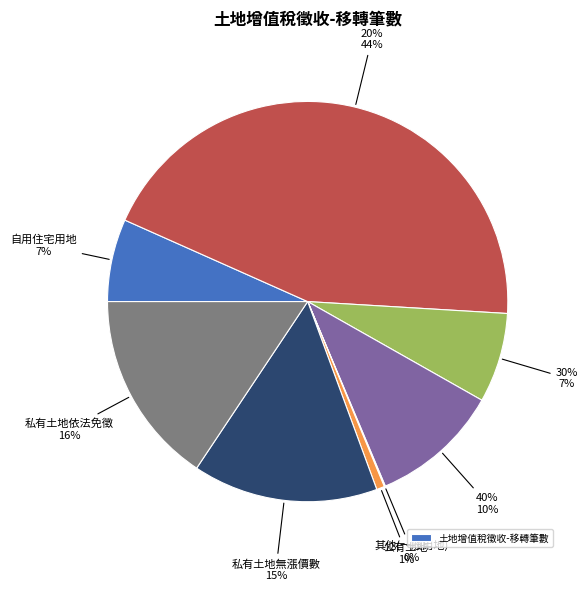

Between 20% and 私有土地無漲價數, which is larger?

20%